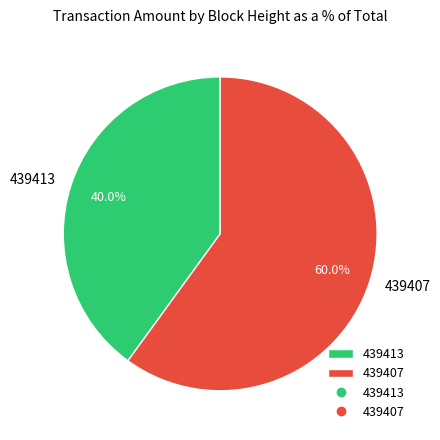

Is there any slice that represents more than half of the pie?

Yes